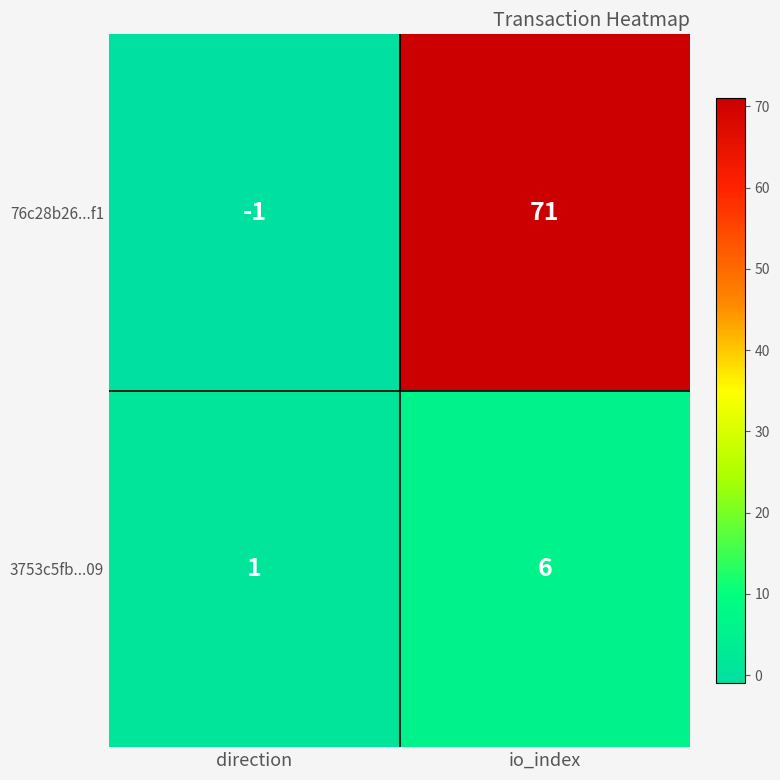

True or false: 3753c5fb...09 has a value of 0 at direction.

False